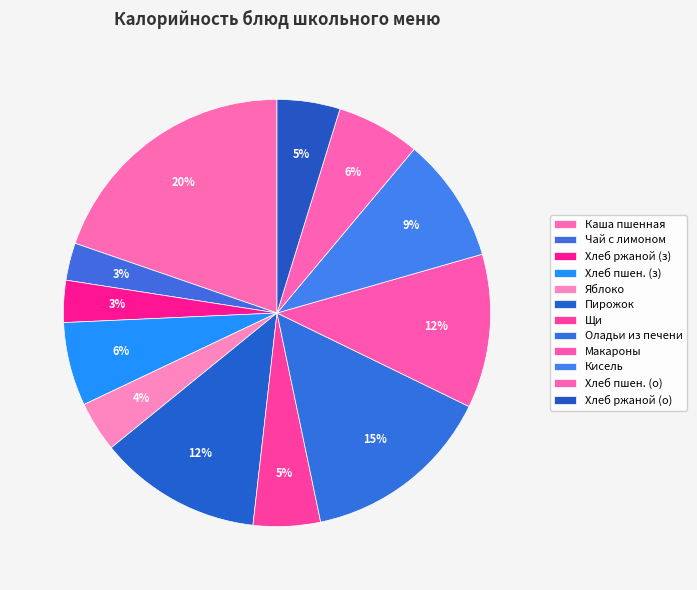

How many slices are in this pie chart?

12